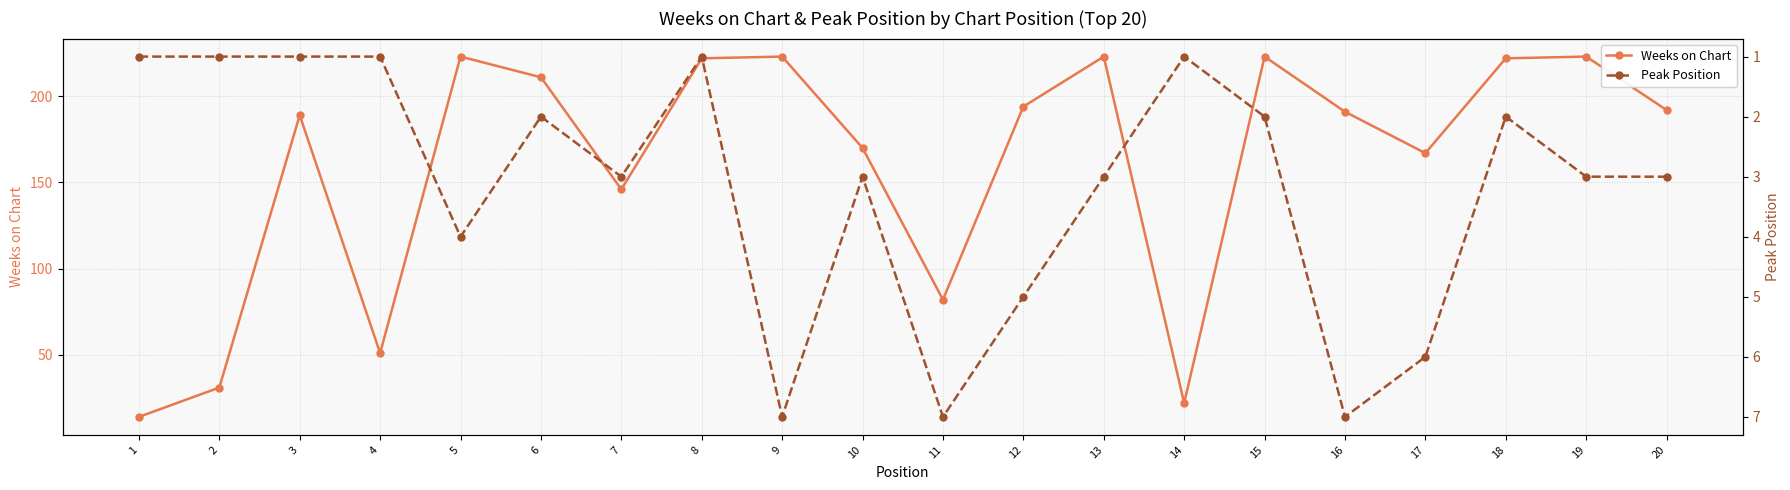

Reading right to left, list all the values displayed in this chart.

Weeks on Chart: 20=192	19=223	18=222	17=167	16=191	15=223	14=22	13=223	12=194	11=82	10=170	9=223	8=222	7=146	6=211	5=223	4=51	3=189	2=31	1=14
Peak Position: 20=3	19=3	18=2	17=6	16=7	15=2	14=1	13=3	12=5	11=7	10=3	9=7	8=1	7=3	6=2	5=4	4=1	3=1	2=1	1=1